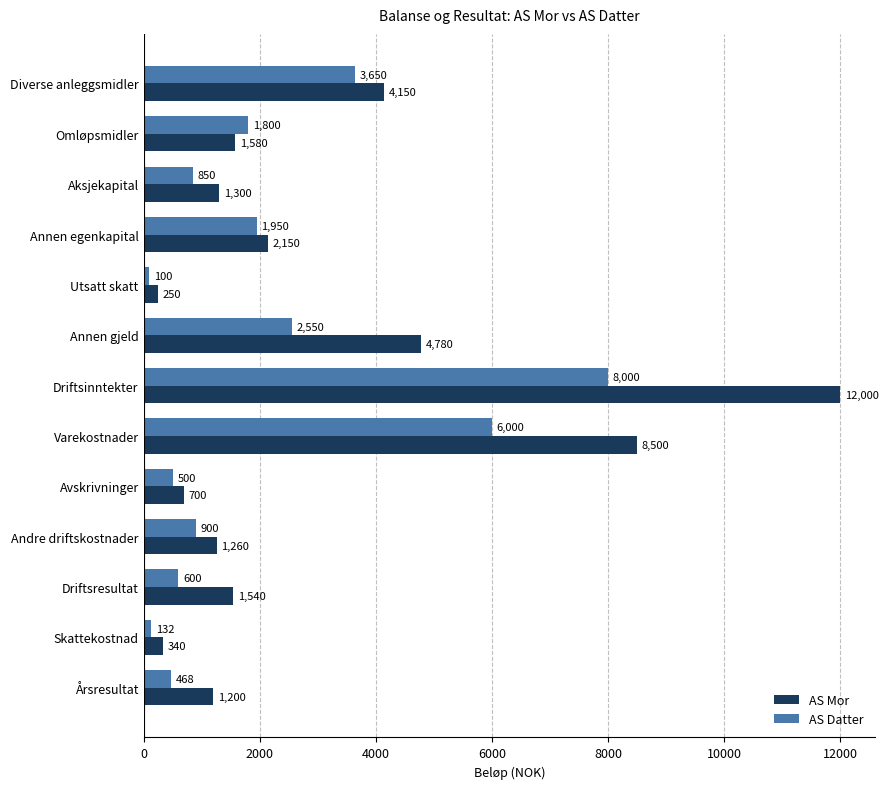

List the series in order of their overall mean, lowest first.

AS Datter, AS Mor